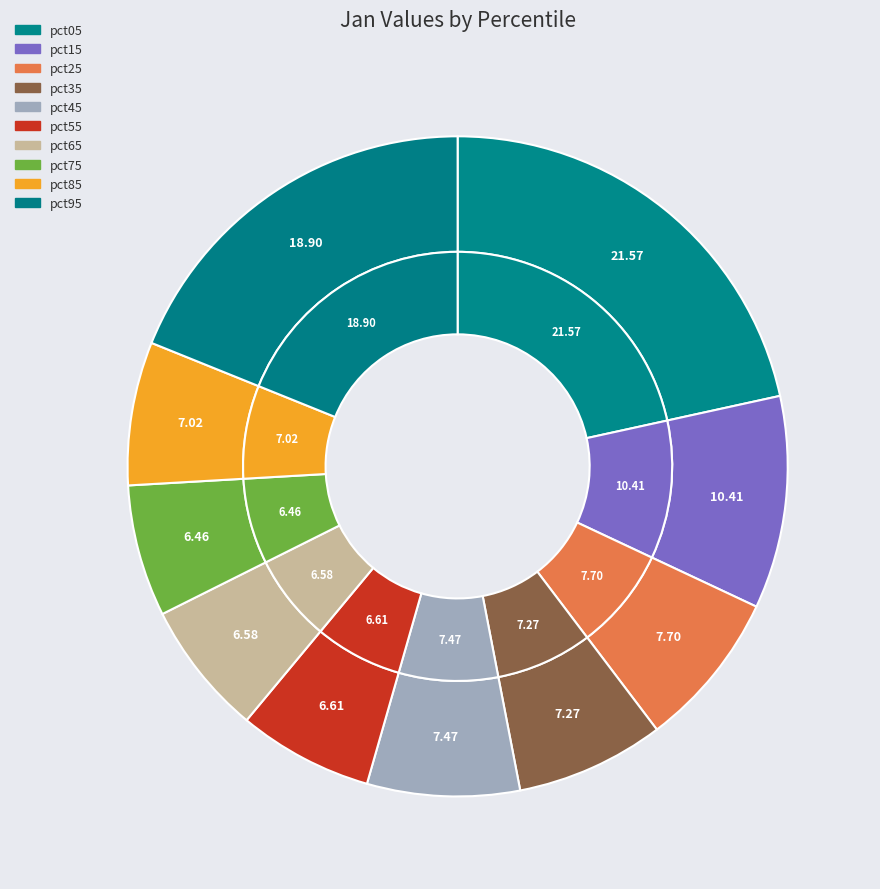

Combined, do pct05 and pct65 account for over 50%?

No